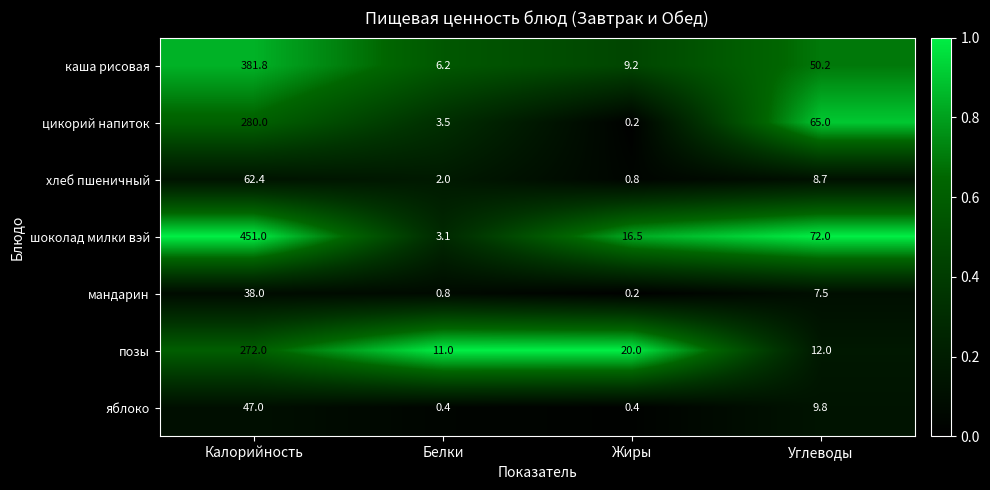

Rank the series by their maximum value, from highest to lowest.

шоколад милки вэй, каша рисовая, цикорий напиток, позы, хлеб пшеничный, яблоко, мандарин